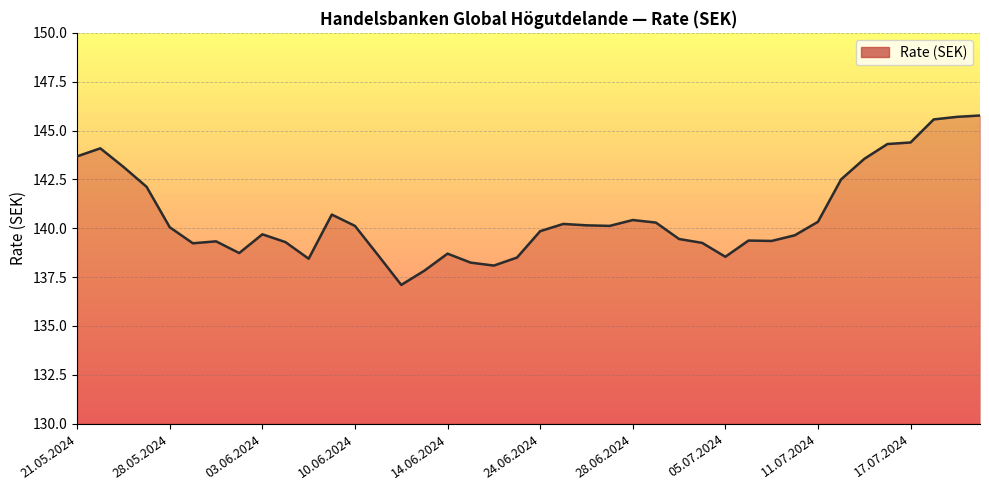

What is the average value?

140.6